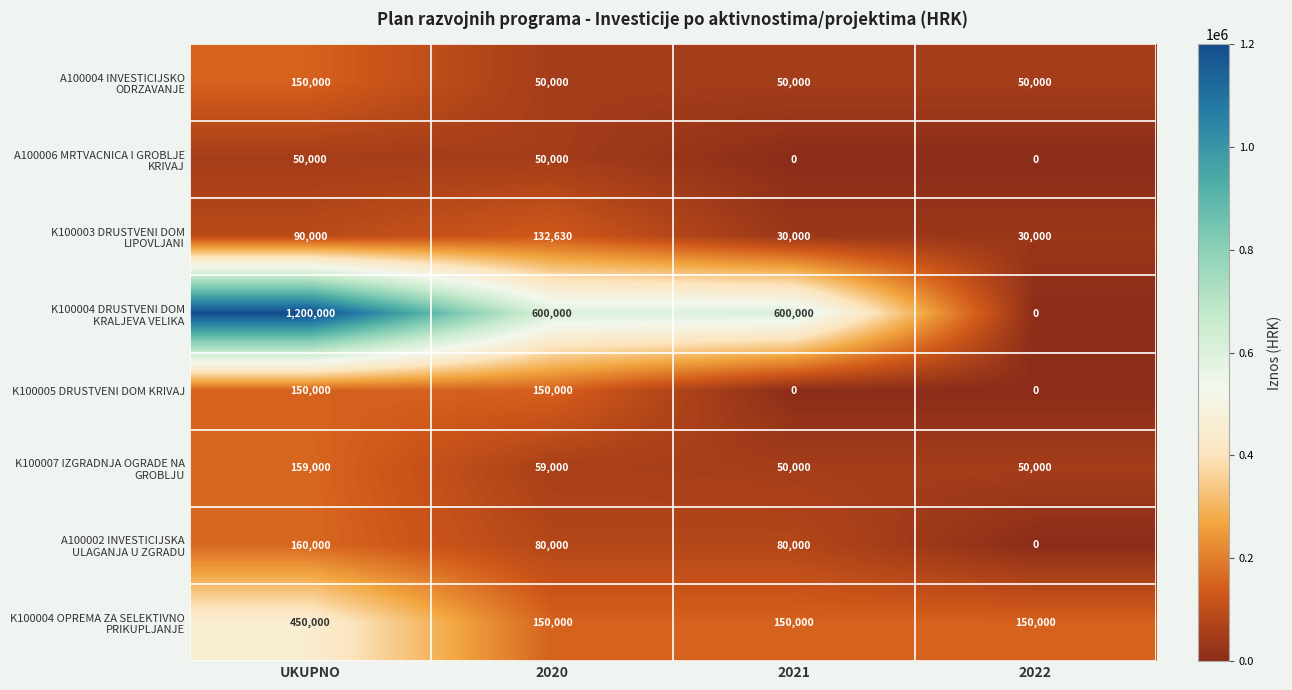

What is the average value of the K100005 DRUSTVENI DOM KRIVAJ series?

75000